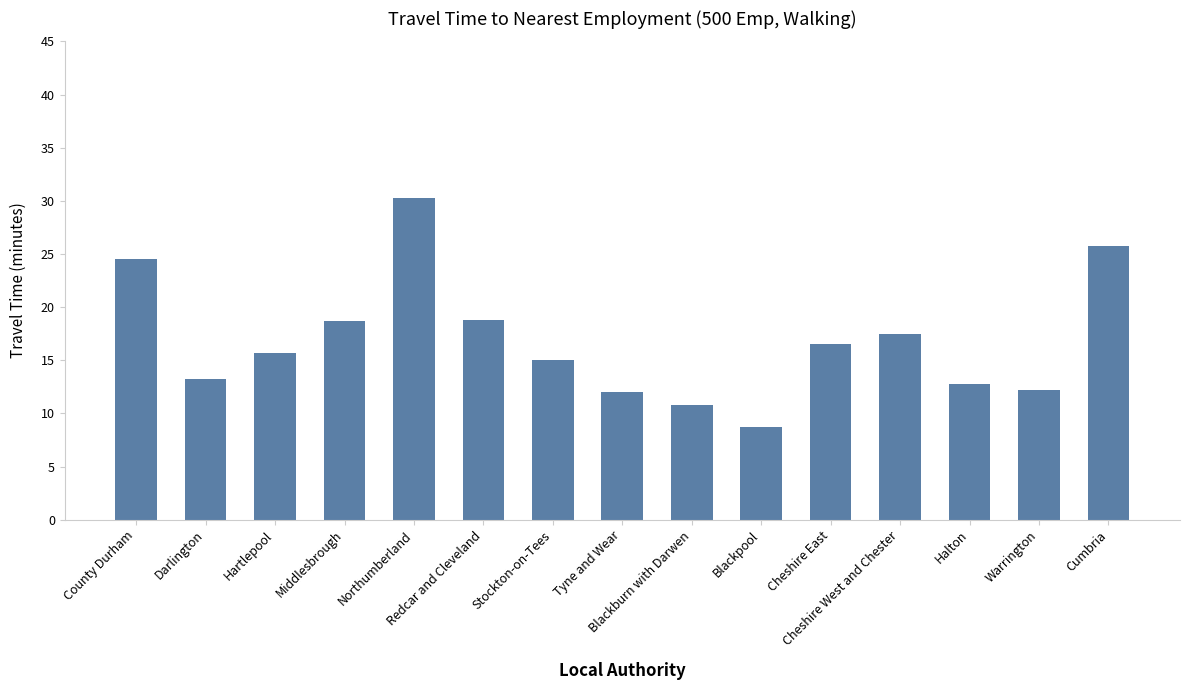

At which label does the data first exceed 15?

County Durham